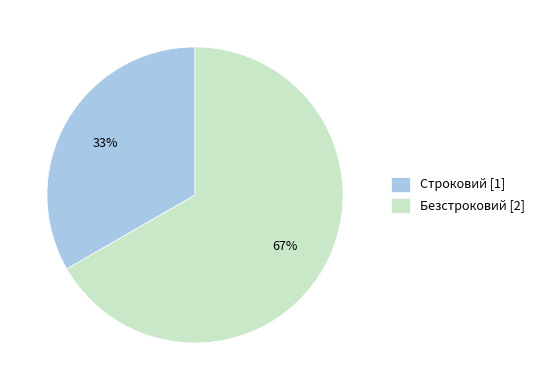

To the nearest percent, what percentage of the pie is Безстроковий?

67%